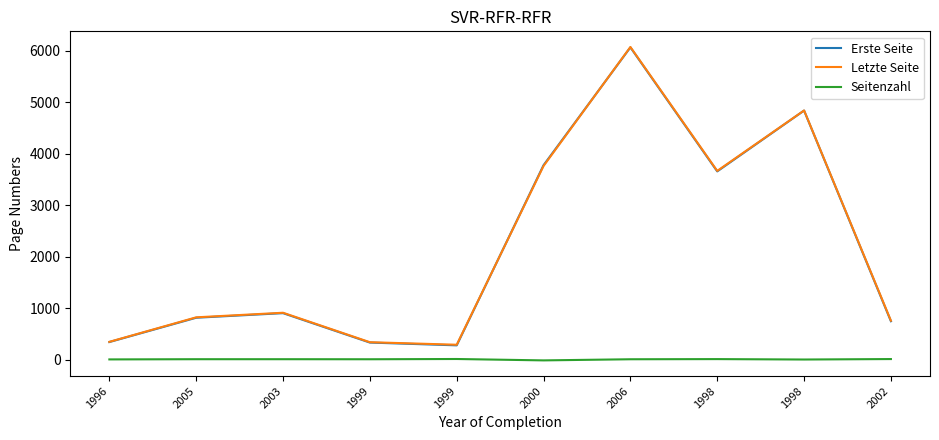

Where is the first local maximum for Seitenzahl?

1999